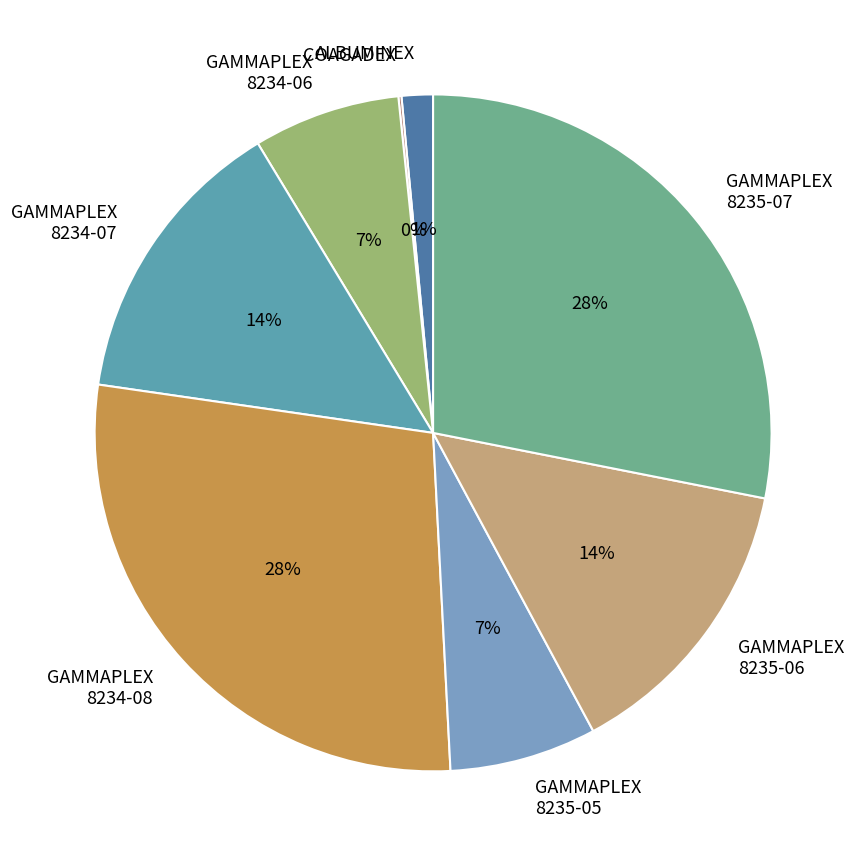

To the nearest percent, what is the average slice percentage?

12%